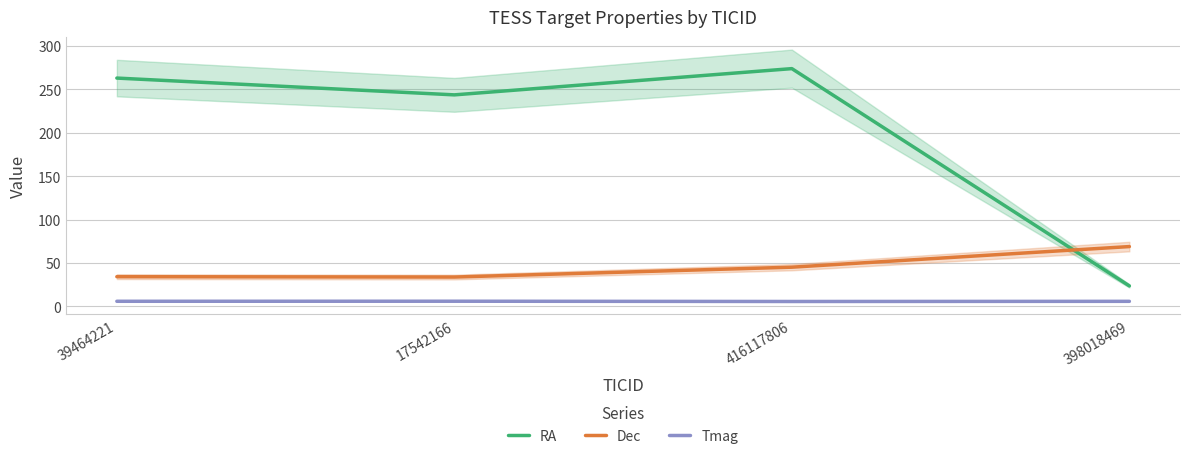

At how many categories does at least one series exceed 35?

4